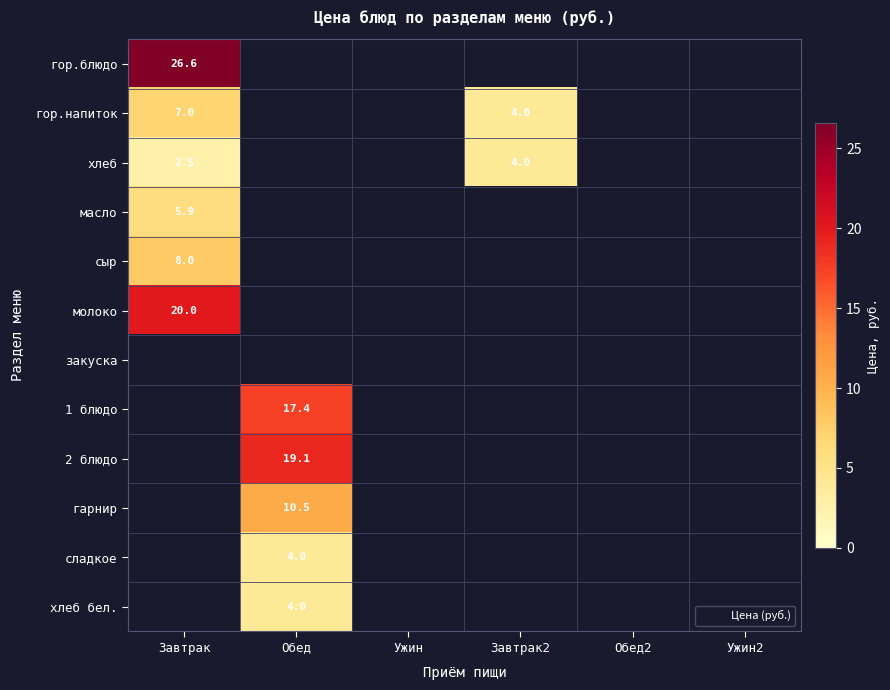

The value of гор.напиток at Завтрак2 is 5.6. True or false?

False